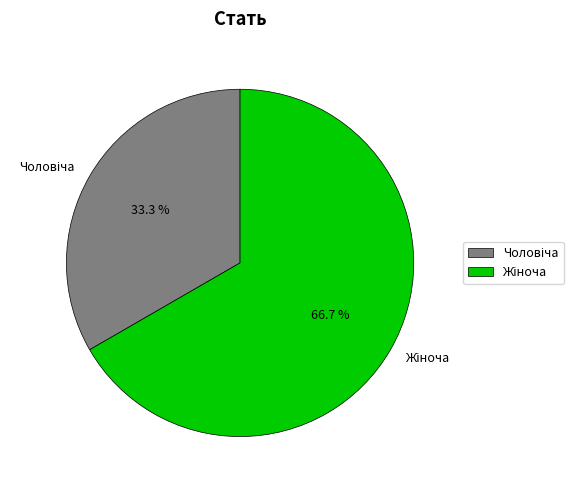

Is there any slice that represents more than half of the pie?

Yes